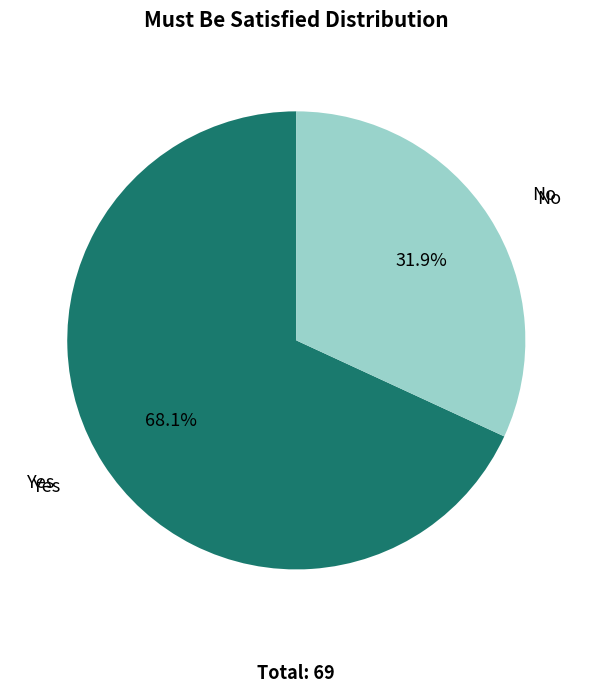

Is it true that No is 42% of the pie?

False